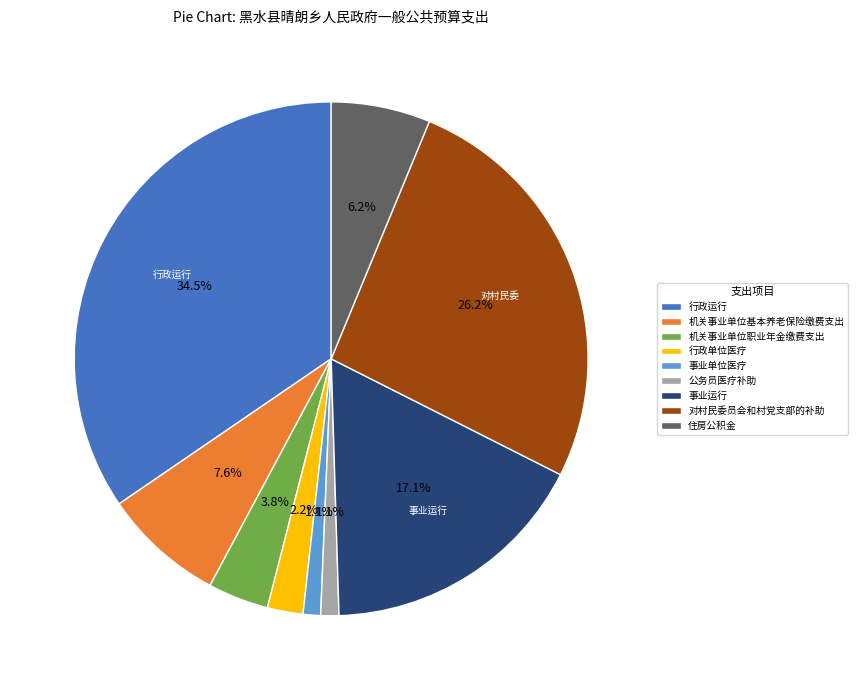

To the nearest percent, what is the difference between the 行政单位医疗 and 事业单位医疗 slice percentages?

1%